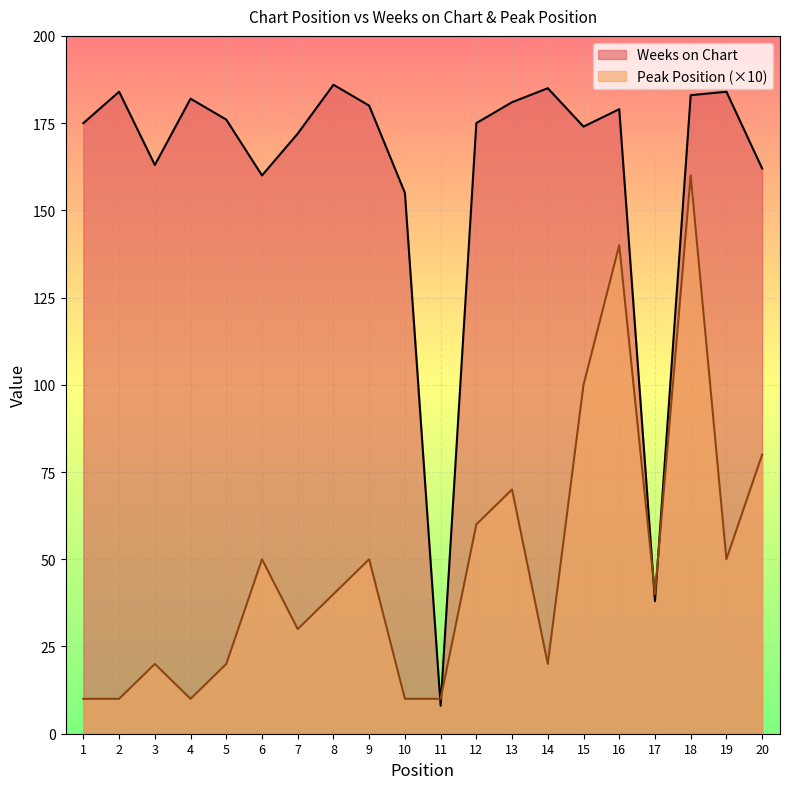

Reading right to left, transcribe all the data shown in this chart.

Weeks on Chart: 162	184	183	38	179	174	185	181	175	8	155	180	186	172	160	176	182	163	184	175
Peak Position: 80	50	160	40	140	100	20	70	60	10	10	50	40	30	50	20	10	20	10	10